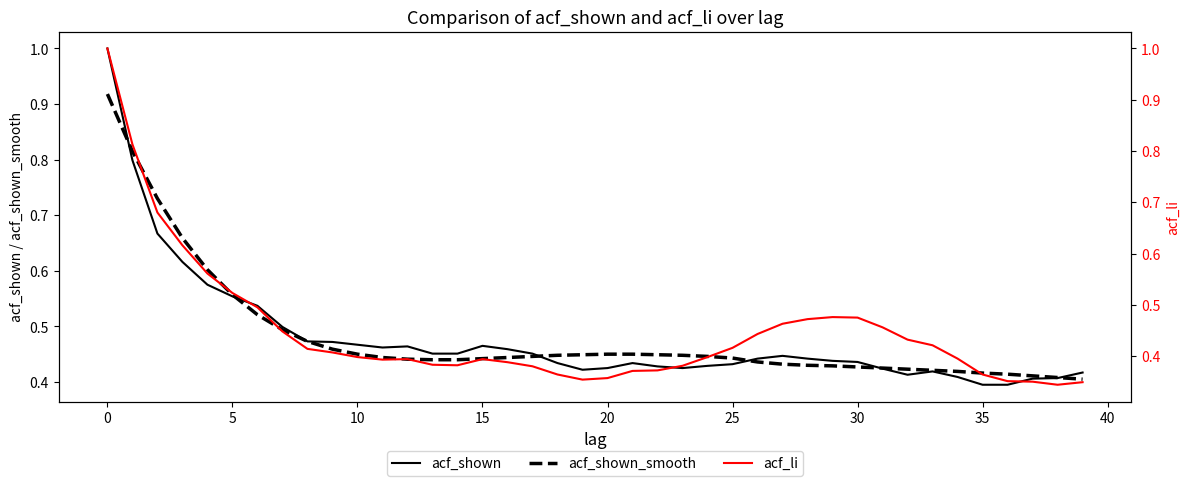

What is the spread (max minus min) of values at 23?

0.1